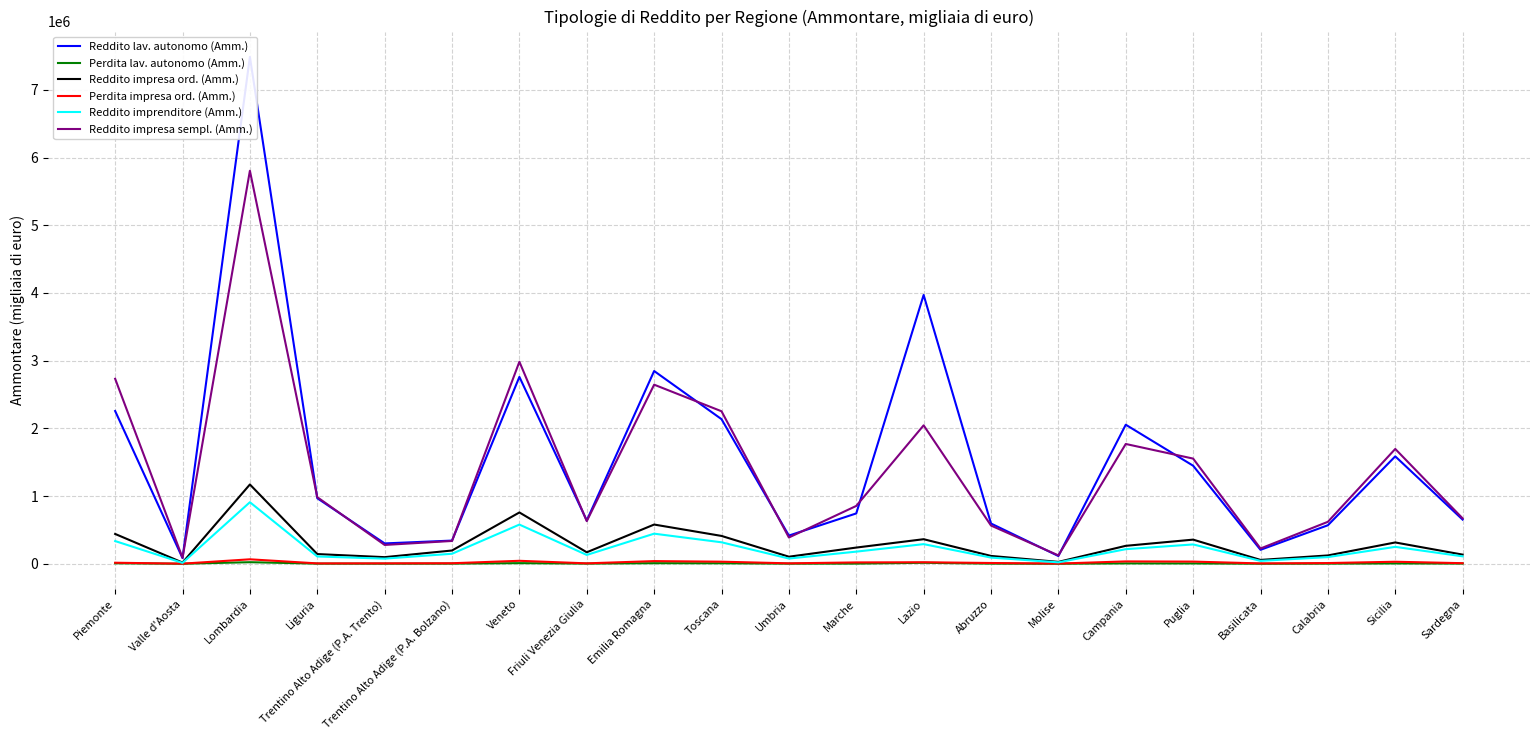

List the series in order of their peak value, lowest first.

Perdita lav. autonomo (Amm.), Perdita impresa ord. (Amm.), Reddito imprenditore (Amm.), Reddito impresa ord. (Amm.), Reddito impresa sempl. (Amm.), Reddito lav. autonomo (Amm.)